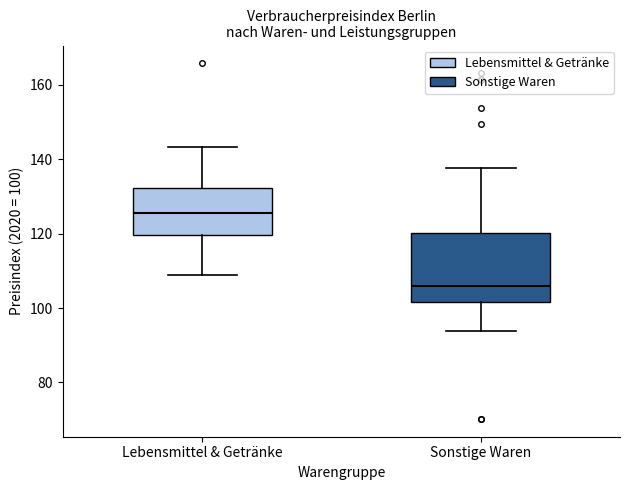

Reading left to right, read every box against the y-axis: the position of its median line, the range the box covers, and the ends of its whiskers. The values are not printed on the chart, so give them approximately, as read against the axis.

Lebensmittel & Getränke: median 126, box 120 to 132, whiskers 108 to 144
Sonstige Waren: median 106, box 102 to 120, whiskers 94 to 138